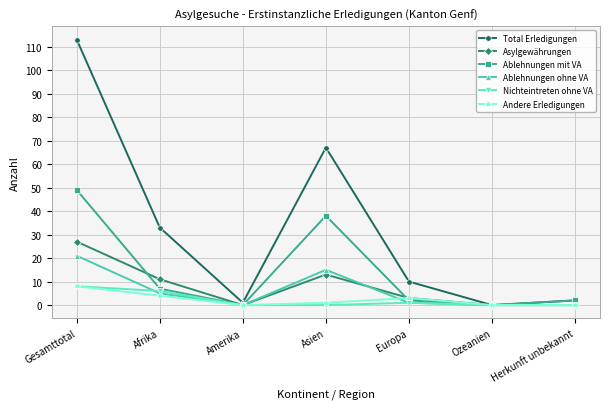

What is the difference between the highest and lowest values at Afrika?

29